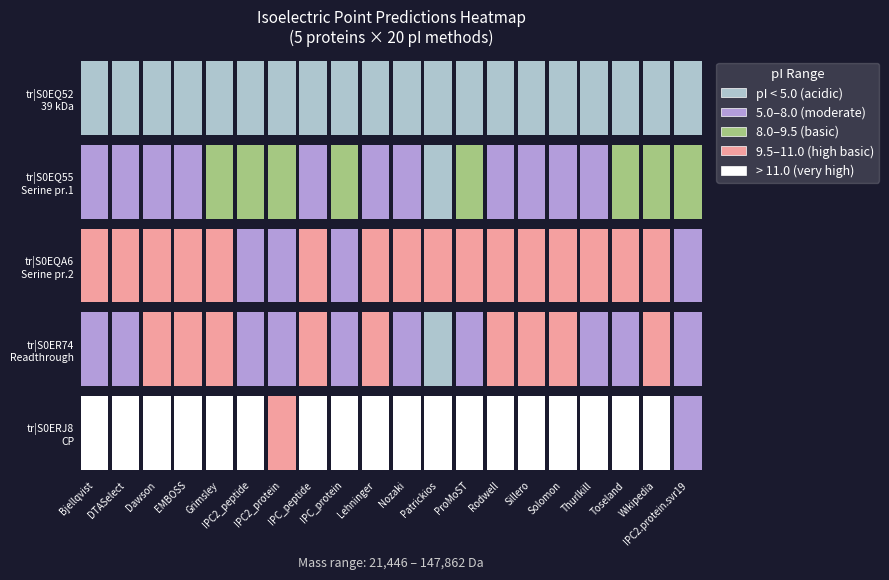

Which series has the largest range (max minus min)?

tr|S0ER74